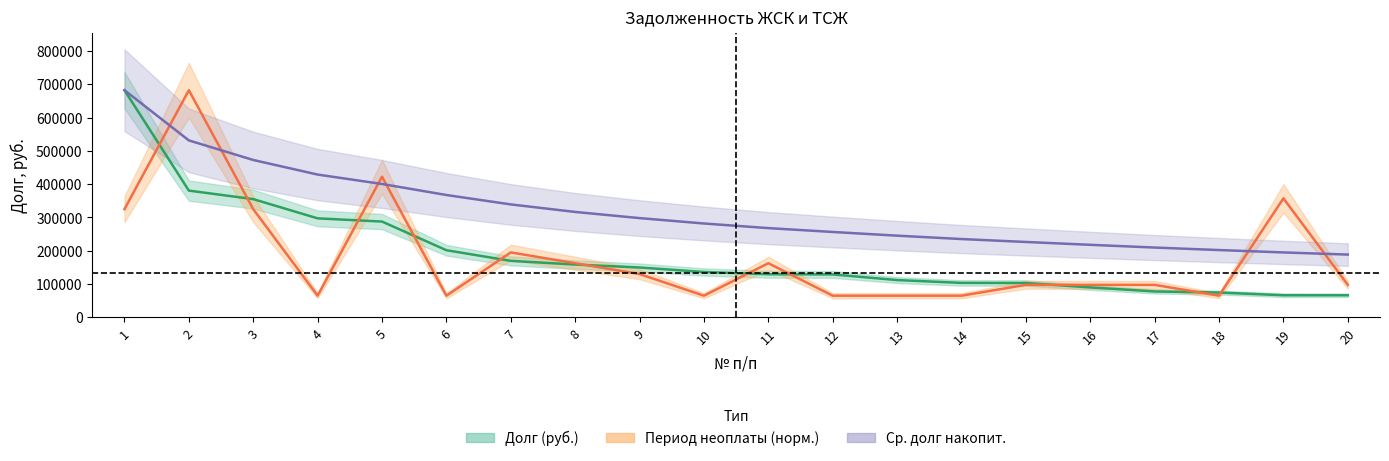

What is the total value across all series at 3?

679901.2